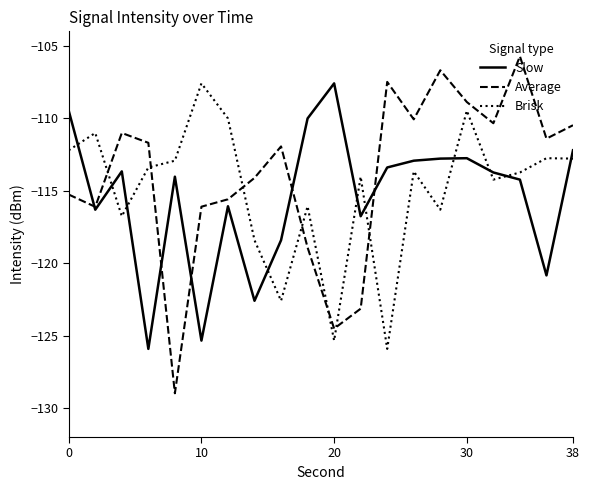

What is the greatest value displayed?

-105.7